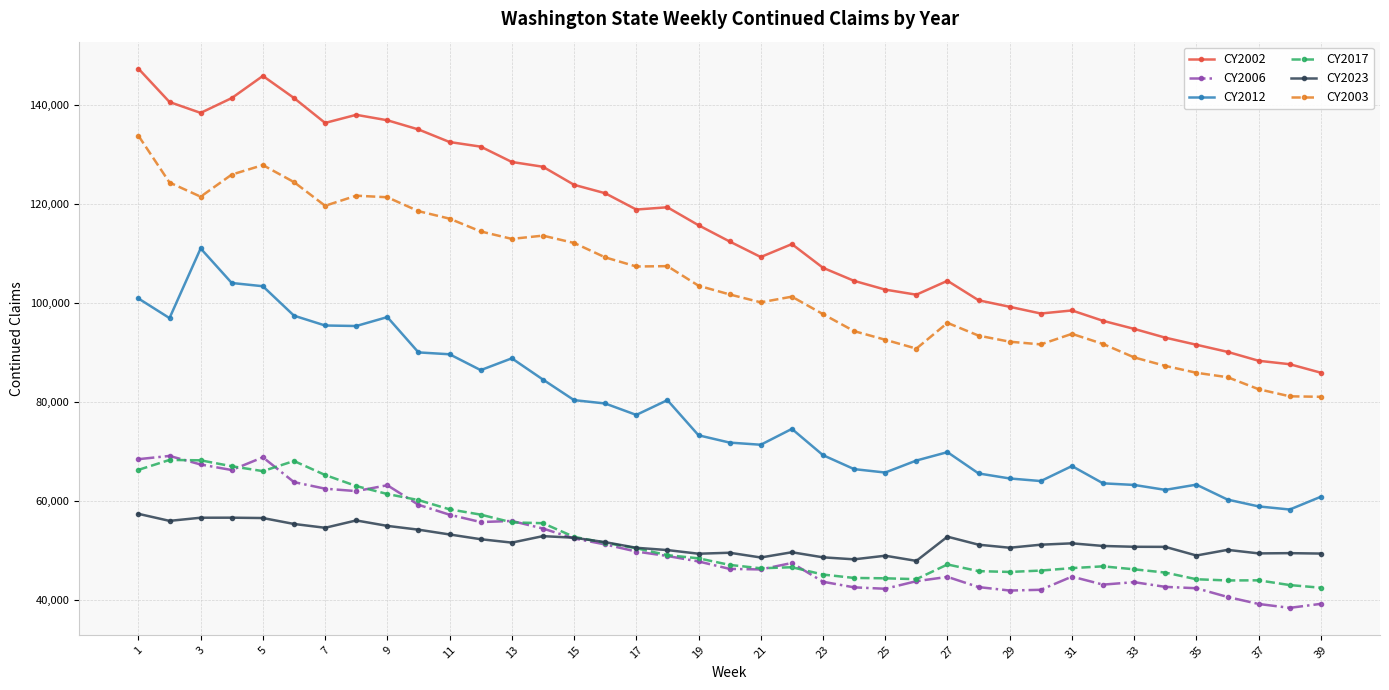

What is the value of the CY2006 point at the 9th from the left?

63191